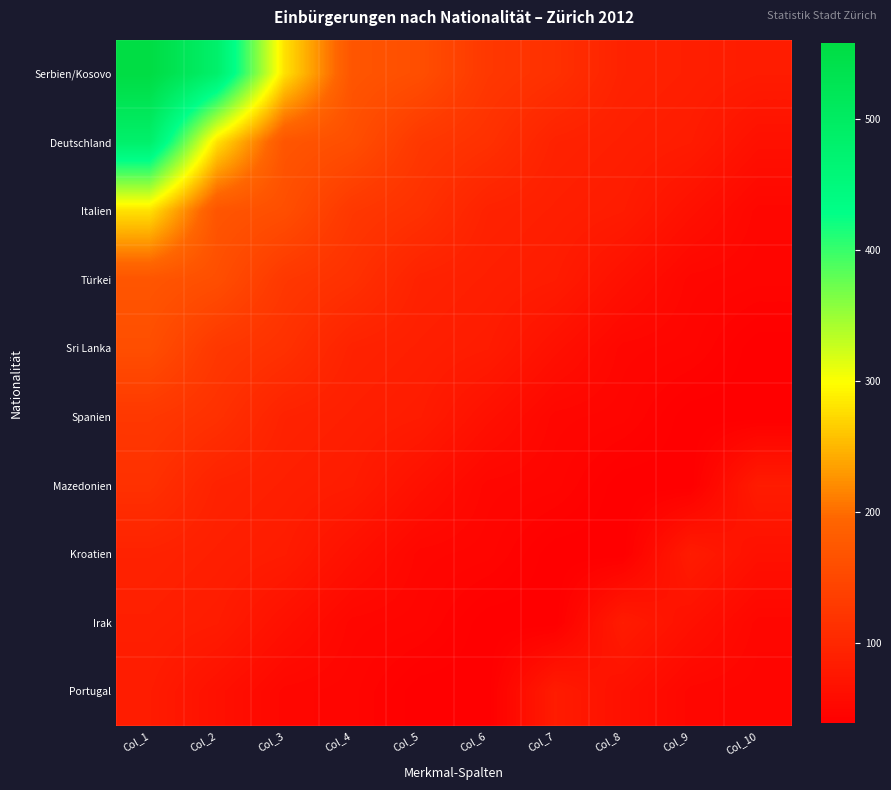

Between Col_1 and Col_8, which is larger?

Col_1